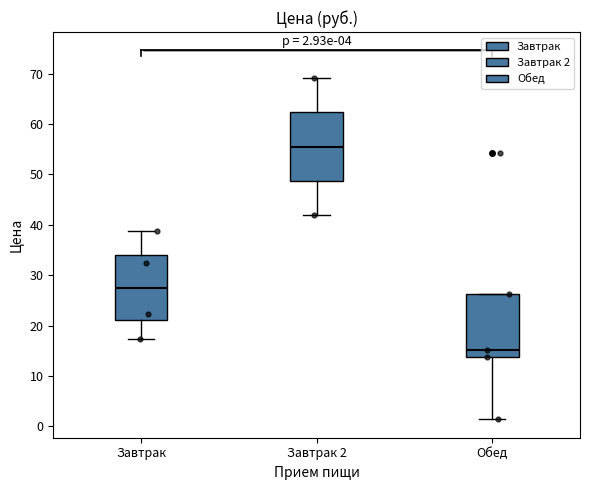

Which box's median line is the highest?

Завтрак 2